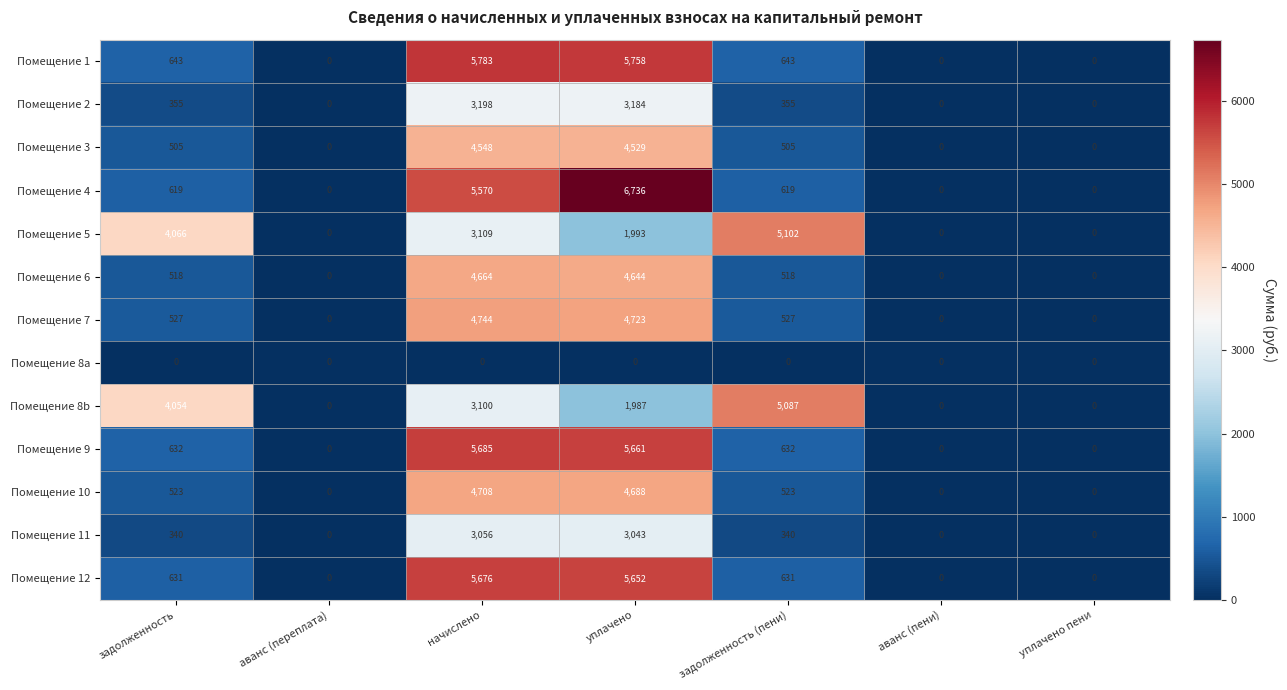

List the series in order of their peak value, highest first.

Помещение 4, Помещение 1, Помещение 9, Помещение 12, Помещение 5, Помещение 8b, Помещение 7, Помещение 10, Помещение 6, Помещение 3, Помещение 2, Помещение 11, Помещение 8a